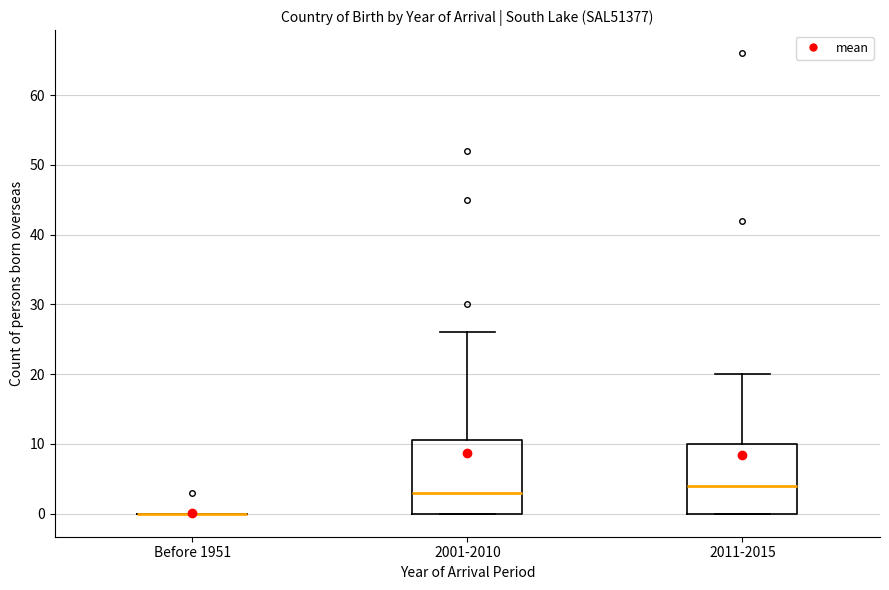

Reading left to right, read every box against the y-axis: the position of its median line, the range the box covers, and the ends of its whiskers. The values are not printed on the chart, so give them approximately, as read against the axis.

Before 1951: box collapsed to a line at 0, whiskers 0 to 0
2001-2010: median 3, box 0 to 11, whiskers 0 to 26
2011-2015: median 4, box 0 to 10, whiskers 0 to 20